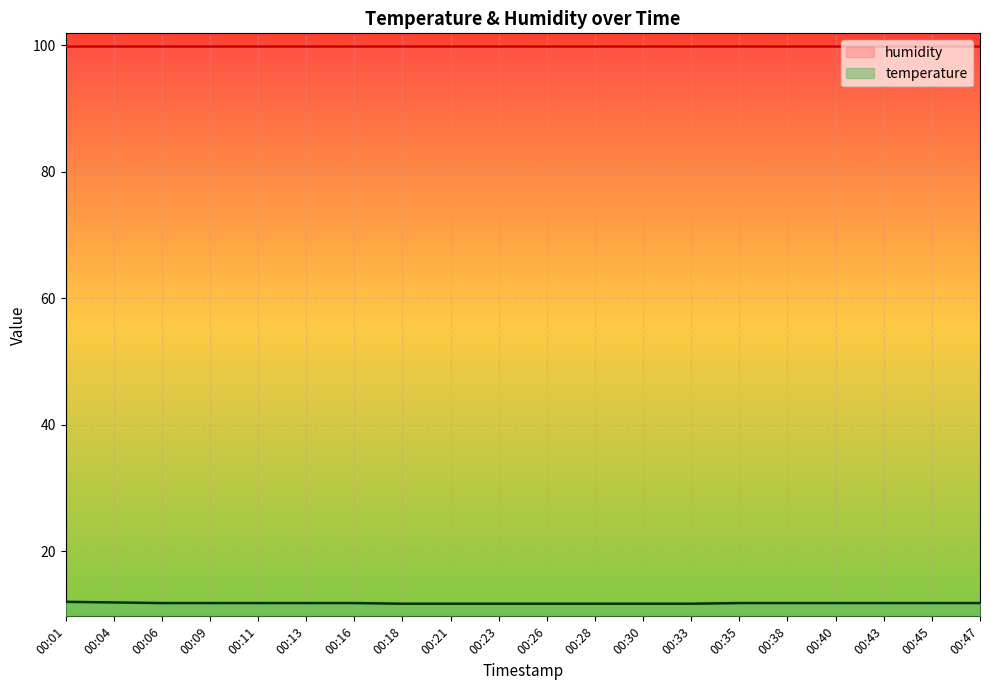

Count the values in the range 11 to 12.

20